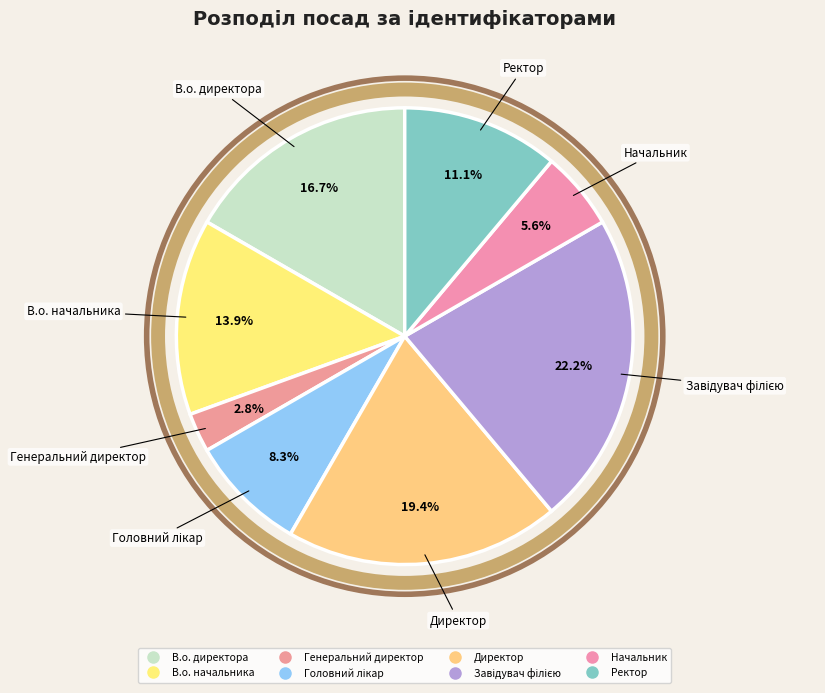

How much of the chart is everything except Завідувач філією?

77.8%